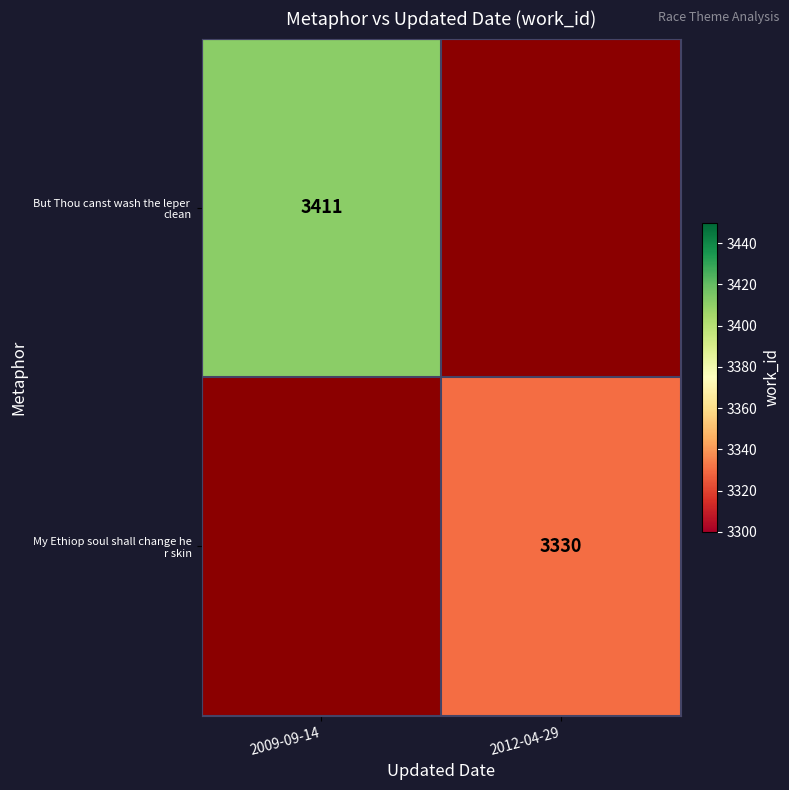

Count the number of categories in the chart.

2